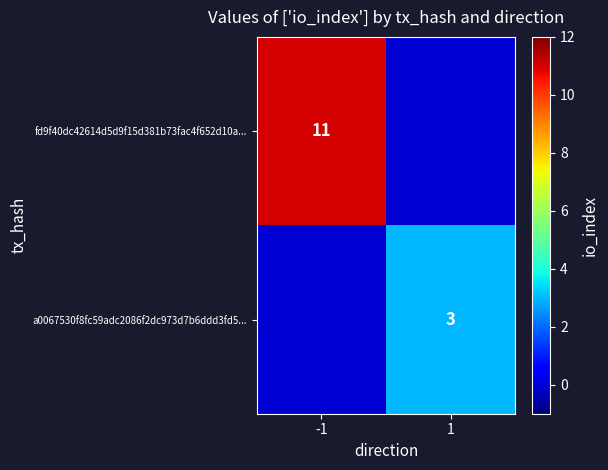

Is it true that a0067530f8fc59adc2086f2dc973d7b6ddd3fd5... equals 3 at 1?

True